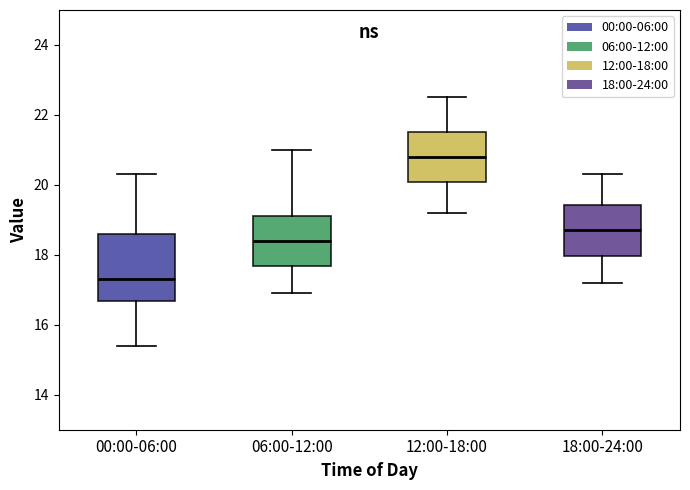

Which box's median line is the highest?

12:00-18:00